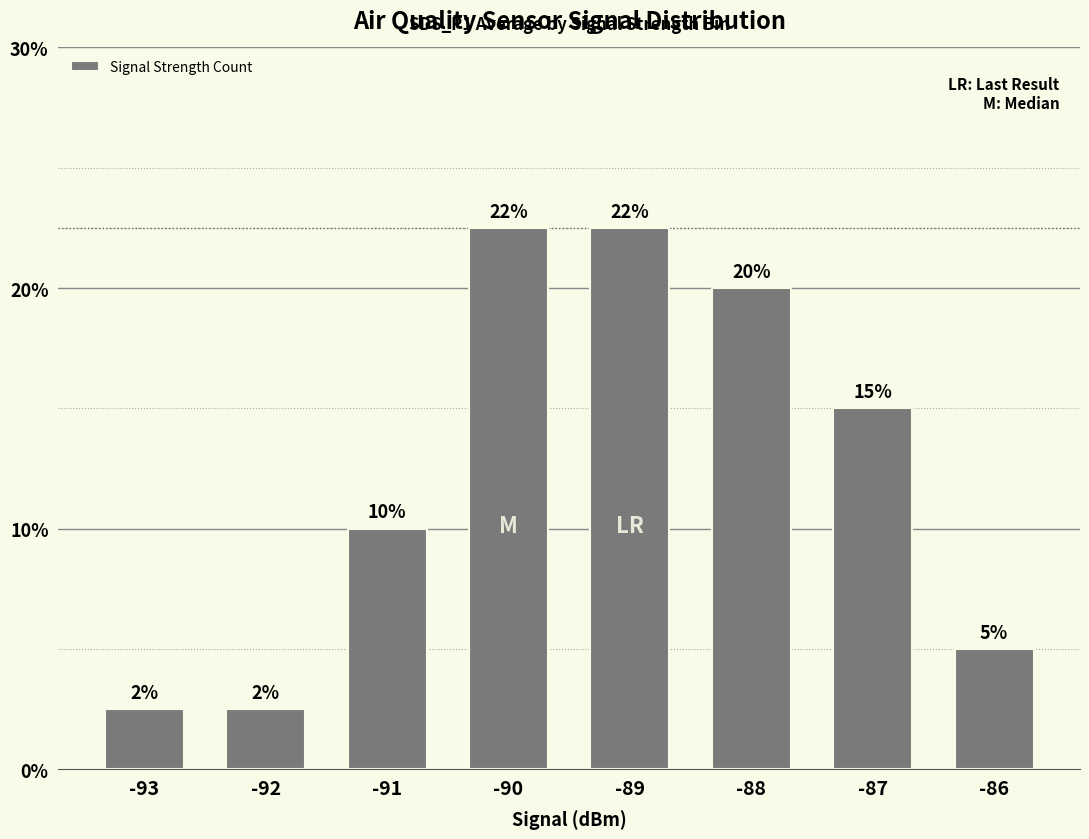

What is the maximum value shown in the chart?

22.5